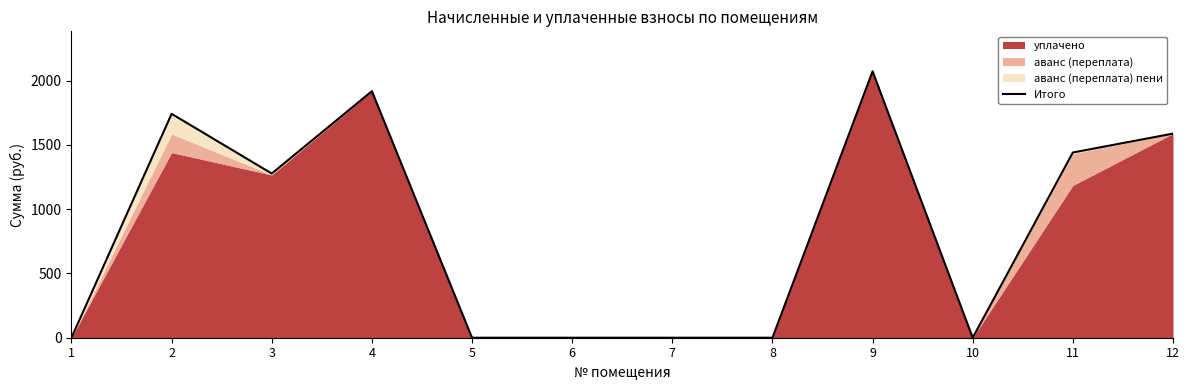

At which label is the value closest to 1036?

3